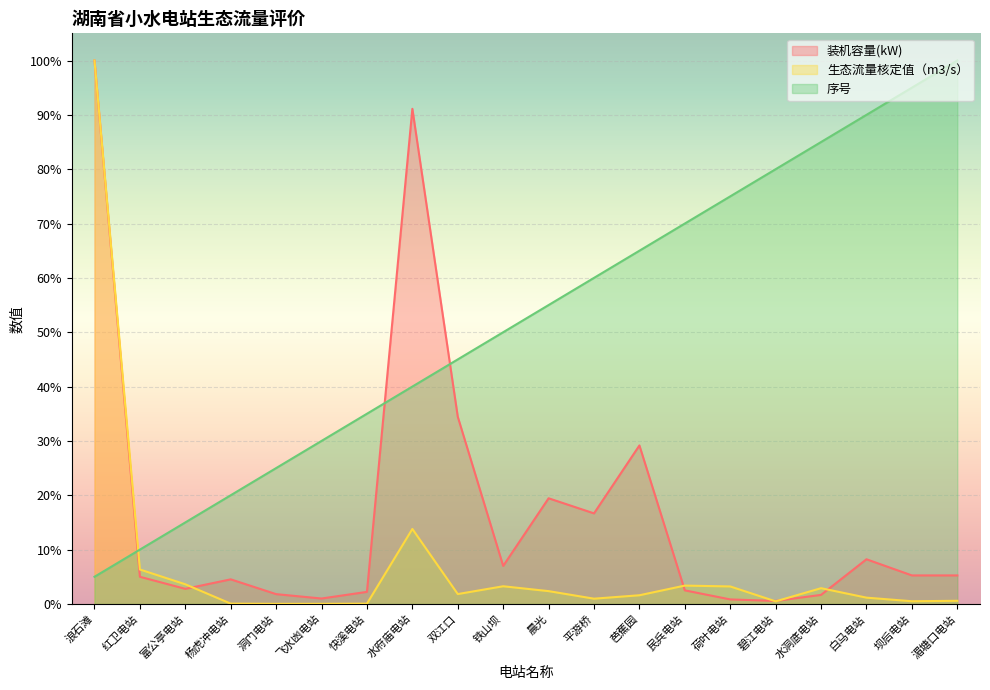

Where does the 装机容量(kW) series first go above 5?

浪石滩